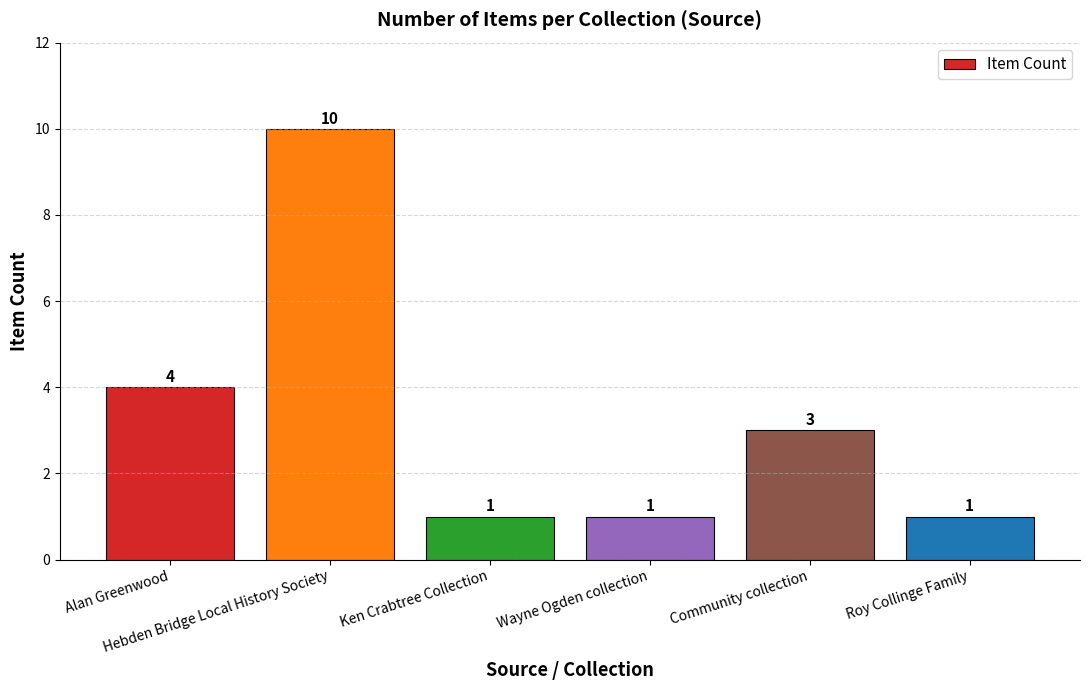

Are the bars grouped side by side (vs. stacked)?

No